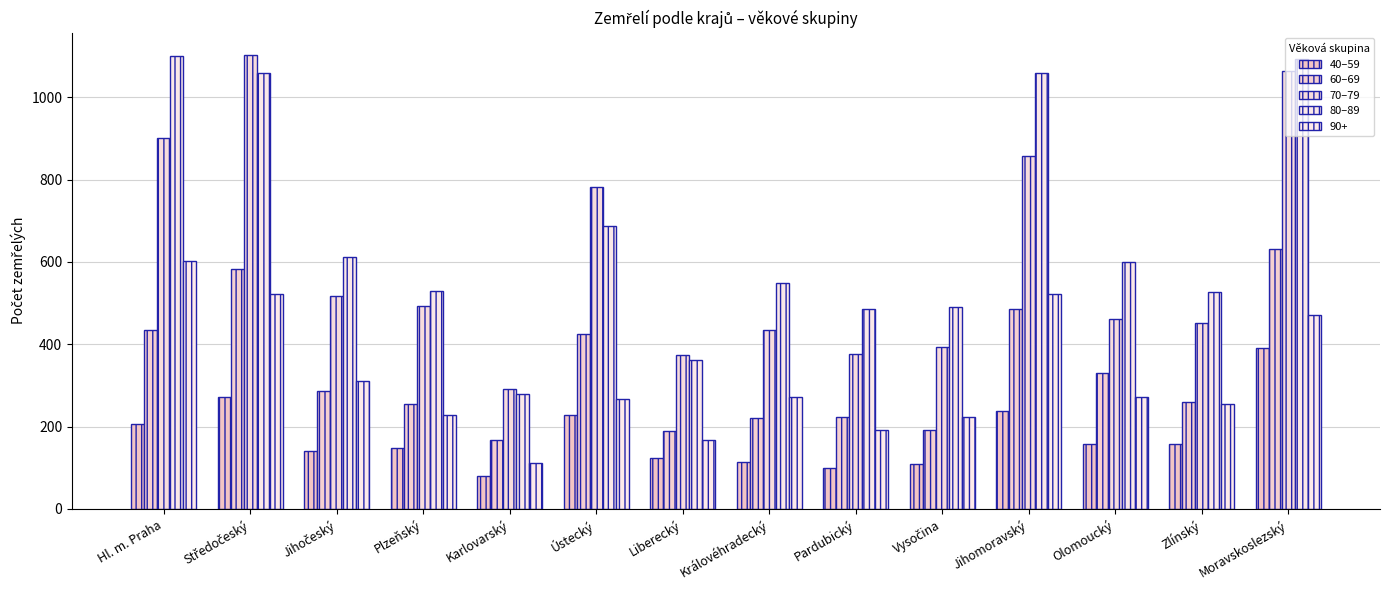

What is the sum of the 40–59 values at Královéhradecký and Jihočeský?

257